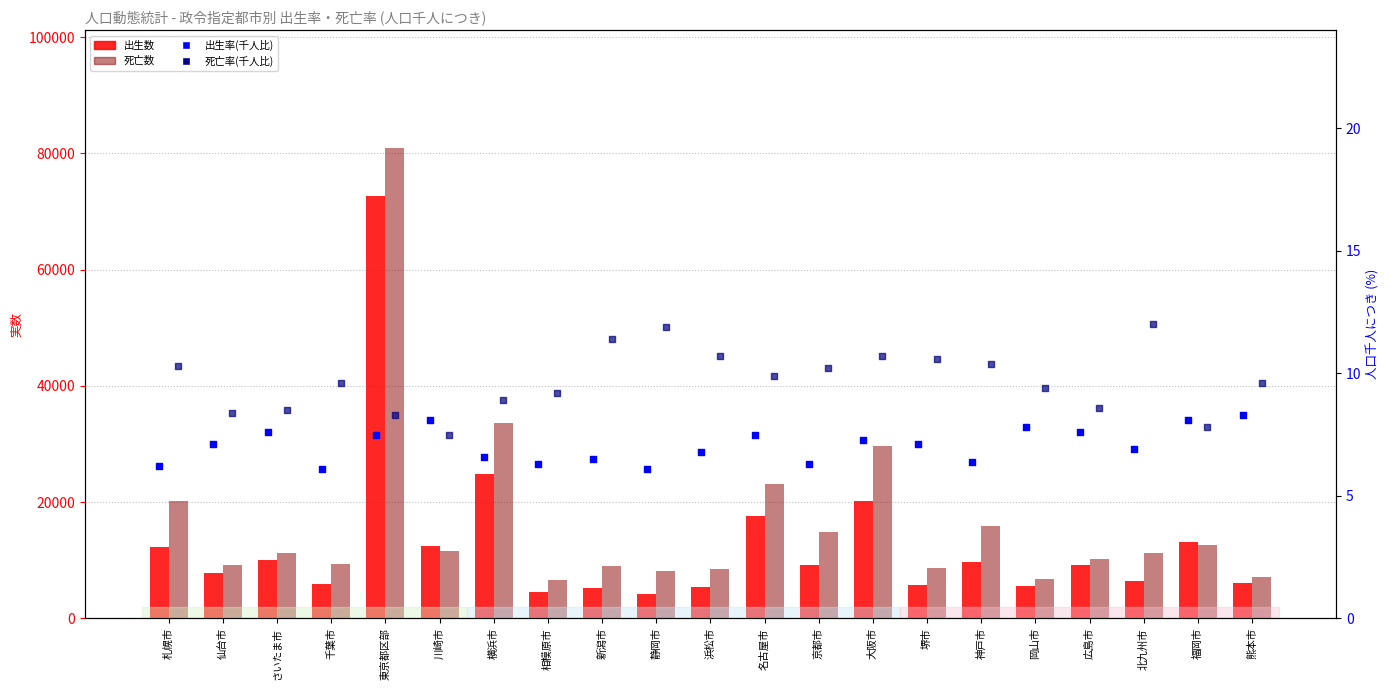

Which series has the largest total across all categories?

死亡数